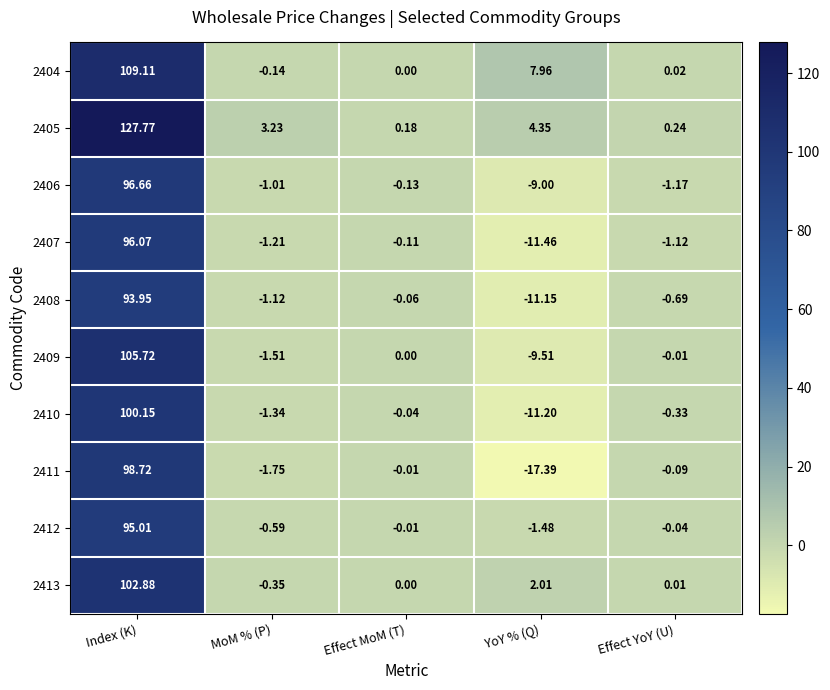

Which label corresponds to the smallest value in the chart?

YoY % (Q)